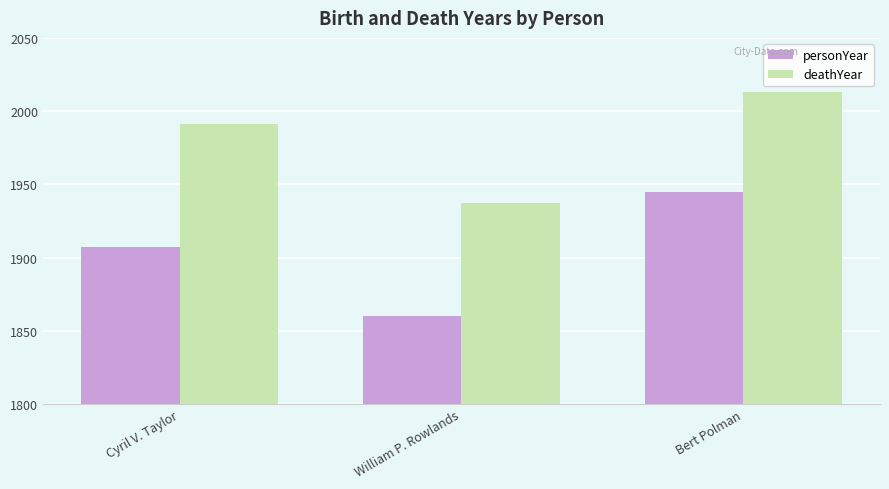

Reading left to right, what are all the values shown in this chart?

personYear: 1907	1860	1945
deathYear: 1991	1937	2013